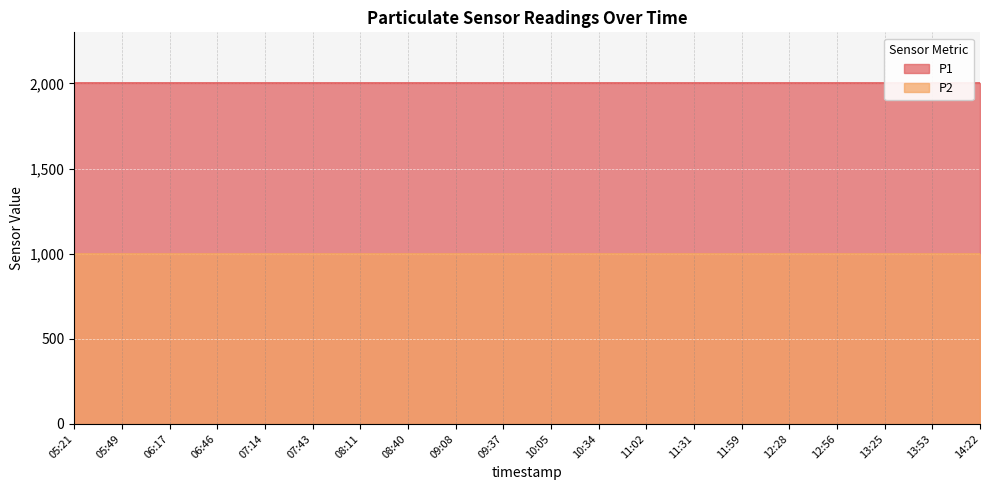

What is the highest value of the P1 series?

1999.9